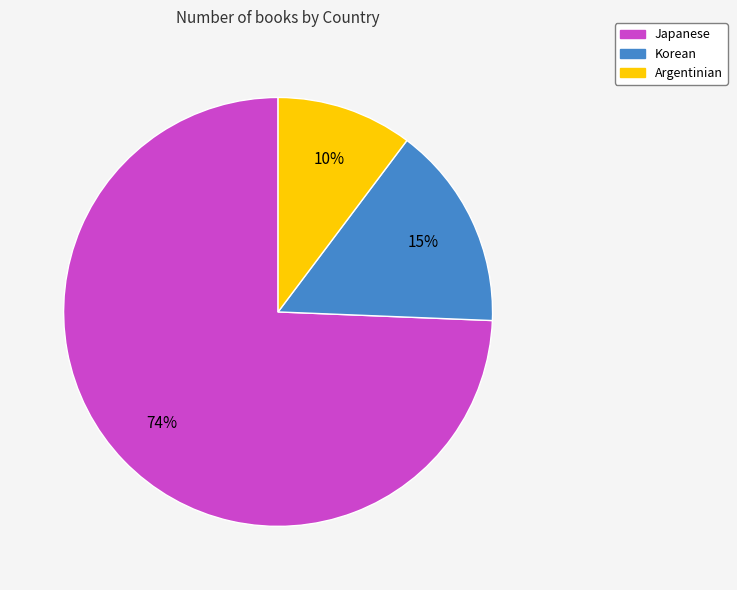

Which slice represents more than half of the pie?

Japanese